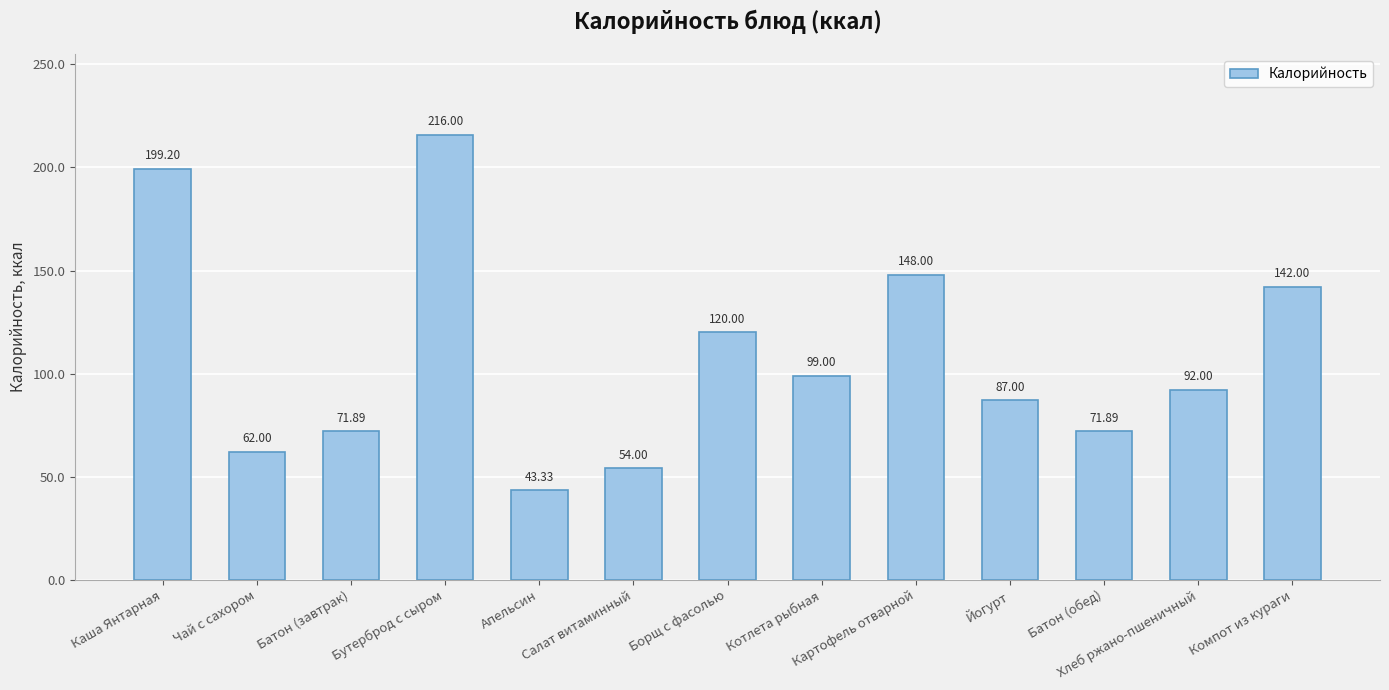

At which label is the value closest to 129?

Борщ с фасолью